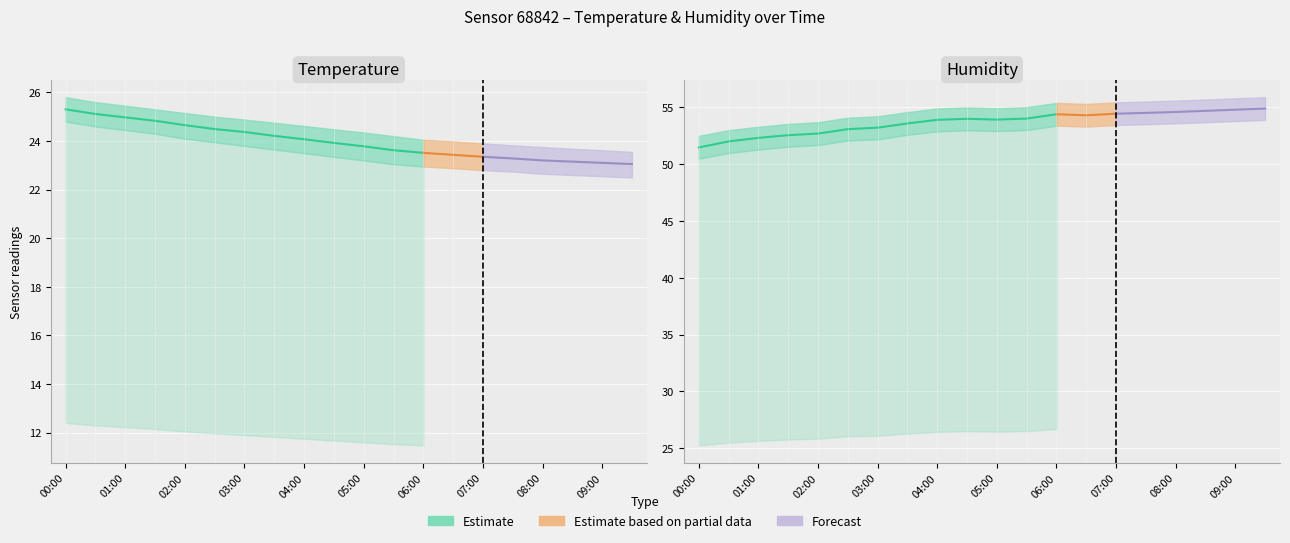

Is this an area chart (filled region under the line)?

No